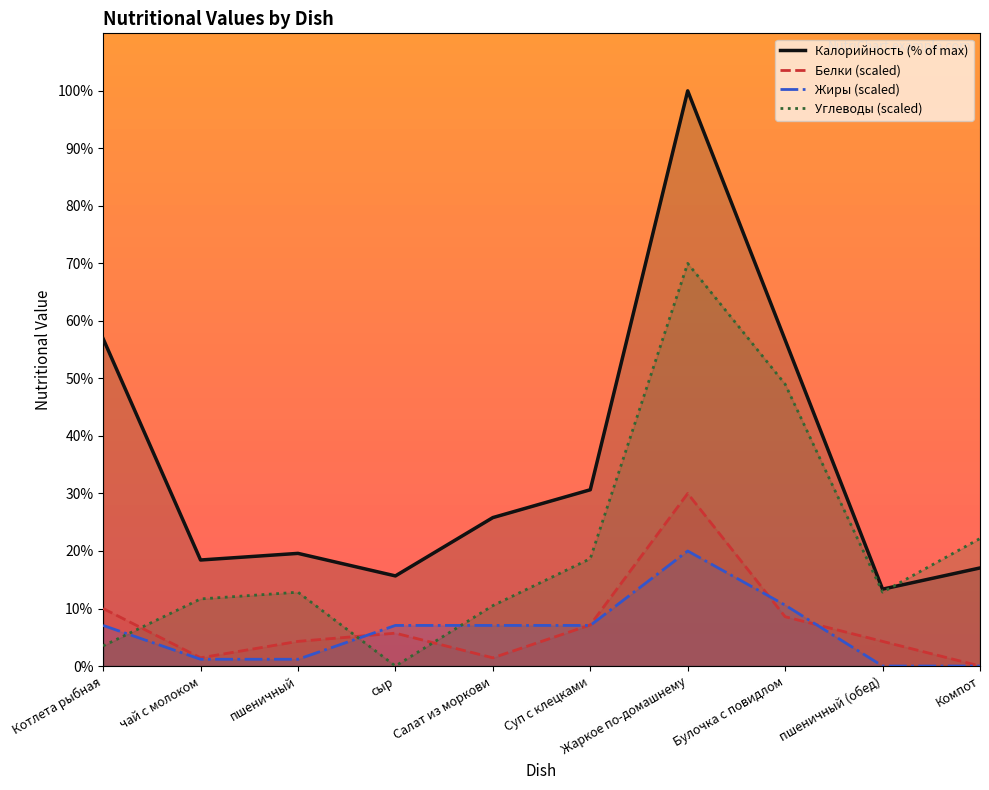

Reading right to left, transcribe all the data shown in this chart.

Калорийность: 17.1	13.4	56.7	100.0	30.6	25.8	15.7	19.6	18.4	56.9
Белки: 0.0	4.3	8.6	30.0	7.1	1.4	5.7	4.3	1.4	10.0
Жиры: 0.0	0.0	10.6	20.0	7.1	7.1	7.1	1.2	1.2	7.1
Углеводы: 22.2	12.8	49.0	70.0	18.7	10.5	0.0	12.8	11.7	3.5